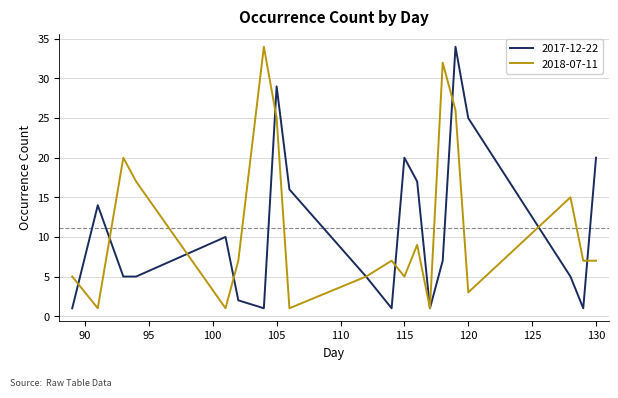

Reading left to right, list all the values displayed in this chart.

2017-12-22: 1	14	5	5	10	2	1	29	16	5	1	20	17	1	7	34	25	5	1	20
2018-07-11: 5	1	20	17	1	7	34	25	1	5	7	5	9	1	32	26	3	15	7	7